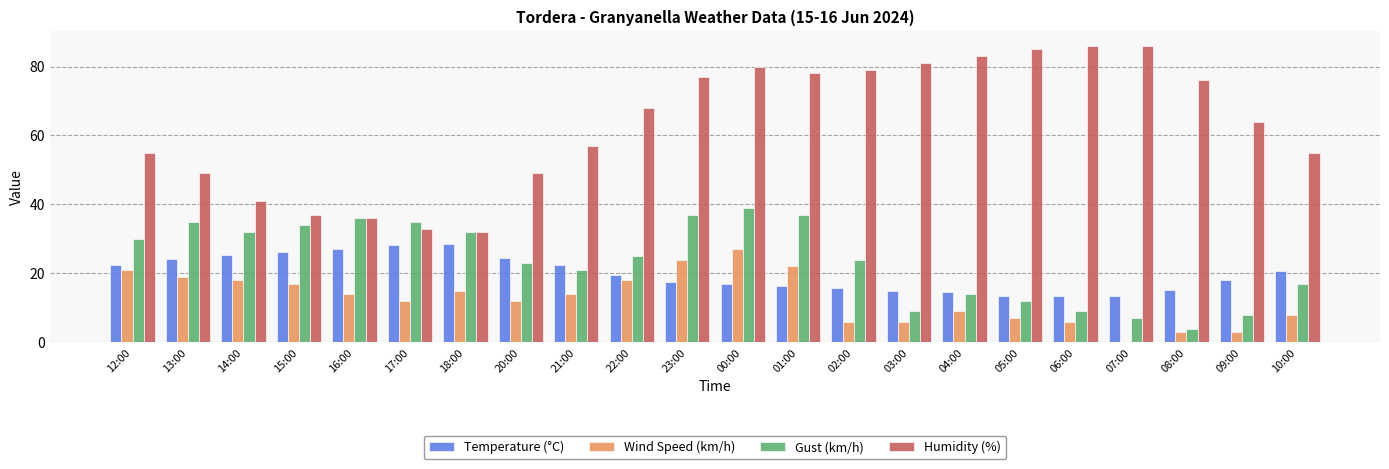

What is the sum of all Gust (km/h) values?

520.0